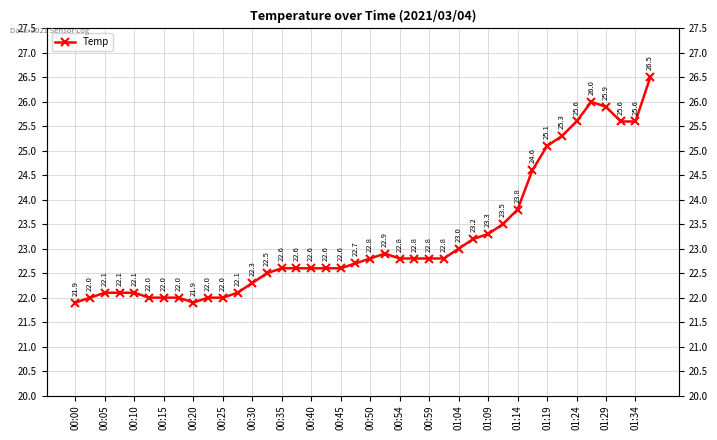

Rank the categories by value from highest to lowest.

39, 35, 36, 34, 37, 38, 33, 32, 31, 30, 29, 28, 27, 26, 21, 20, 22, 23, 24, 25, 01:34, 01:09, 01:14, 01:19, 01:24, 01:29, 01:04, 00:59, 00:10, 00:15, 00:20, 00:54, 00:05, 00:25, 00:30, 00:35, 00:45, 00:50, 00:00, 00:40